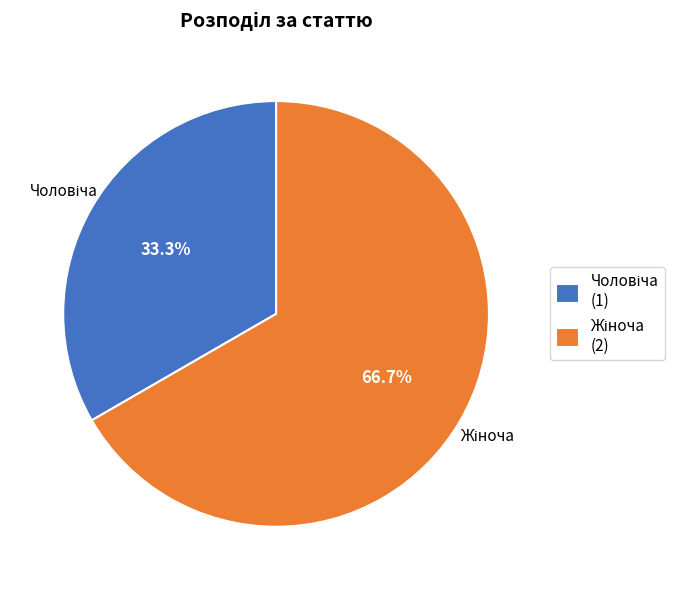

Does any single category account for the majority?

Yes